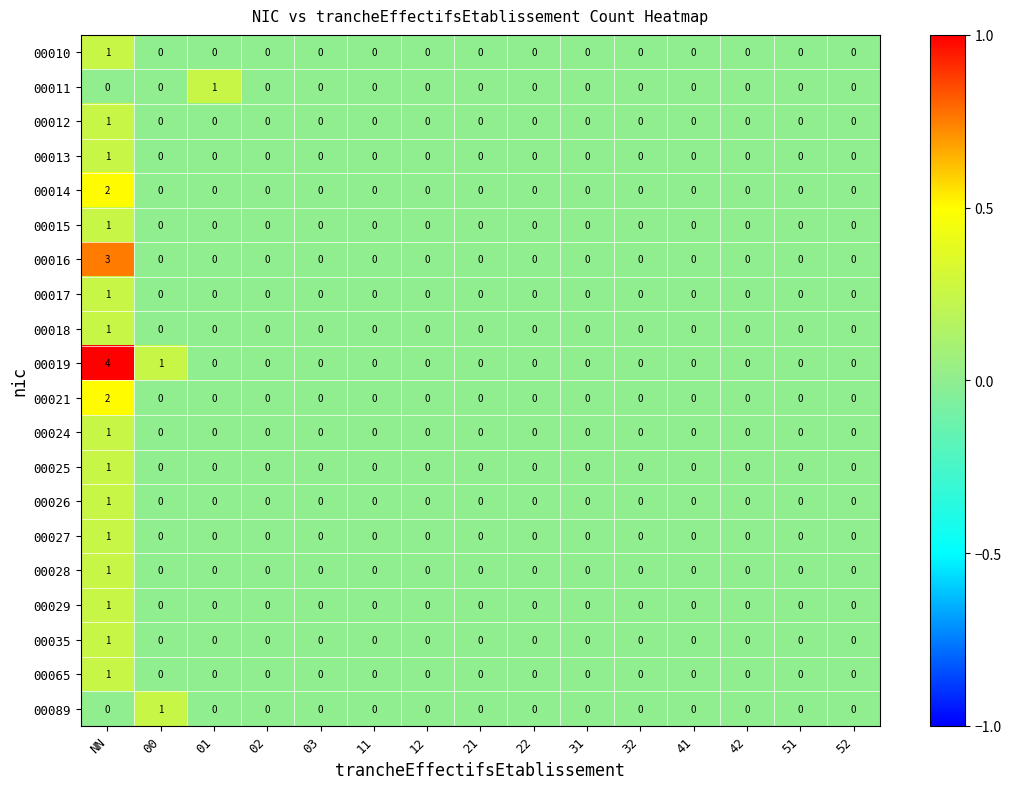

At which category is the sum across all series the highest?

NN